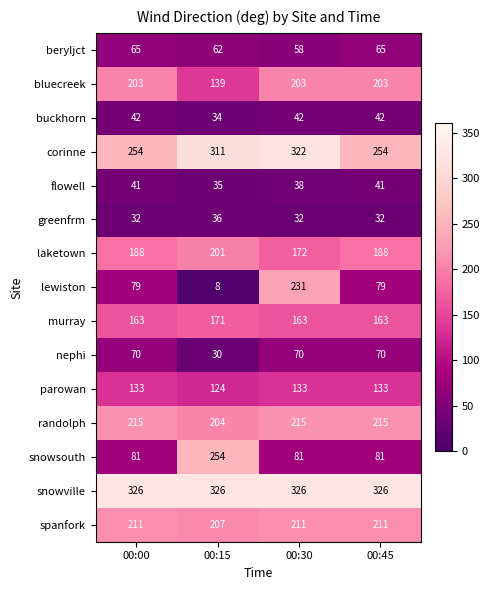

What value does the corinne series have at 00:00, to the nearest 10?

250